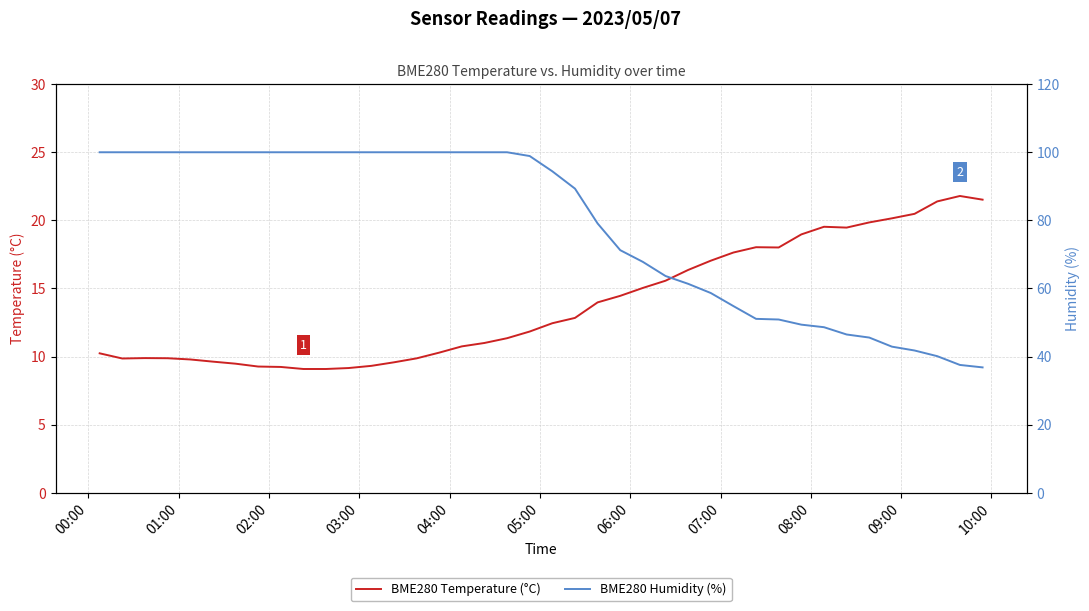

Reading left to right, what are all the values shown in this chart?

BME280 Temperature (°C): 10.2	9.9	9.9	9.9	9.8	9.6	9.5	9.3	9.2	9.1	9.1	9.2	9.3	9.6	9.9	10.3	10.8	11.0	11.3	11.8	12.4	12.8	14.0	14.5	15.0	15.6	16.4	17.0	17.6	18.0	18.0	19.0	19.5	19.5	19.9	20.1	20.5	21.4	21.8	21.5
BME280 Humidity (%): 100.0	100.0	100.0	100.0	100.0	100.0	100.0	100.0	100.0	100.0	100.0	100.0	100.0	100.0	100.0	100.0	100.0	100.0	100.0	98.9	94.4	89.3	79.1	71.2	67.8	63.7	61.4	58.7	54.8	51.1	50.9	49.4	48.6	46.5	45.6	42.9	41.8	40.1	37.5	36.8